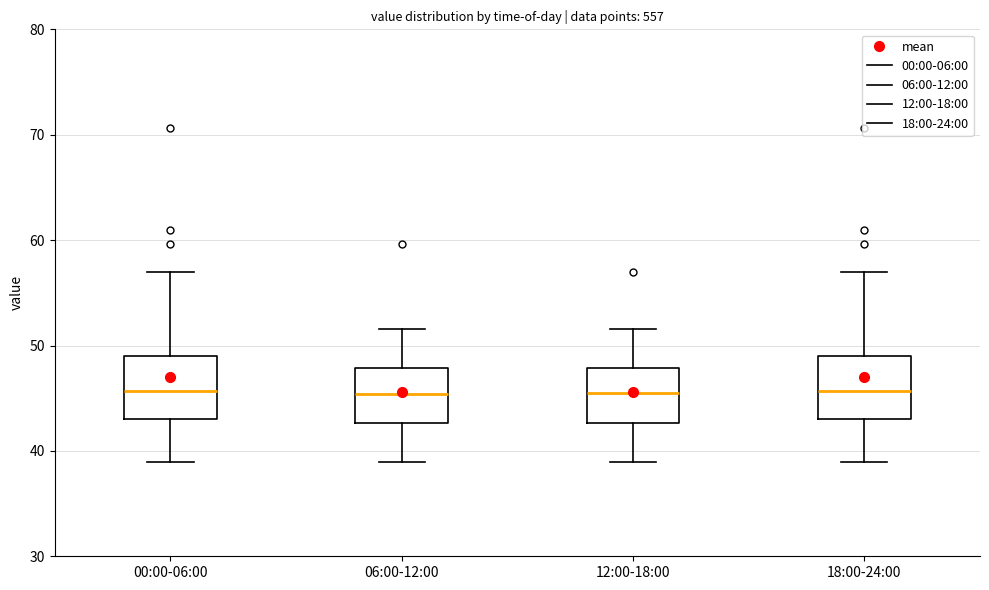

Reading left to right, read every box against the y-axis: the position of its median line, the range the box covers, and the ends of its whiskers. The values are not printed on the chart, so give them approximately, as read against the axis.

00:00-06:00: median 46, box 43 to 49, whiskers 39 to 57
06:00-12:00: median 45, box 43 to 48, whiskers 39 to 52
12:00-18:00: median 46, box 43 to 48, whiskers 39 to 52
18:00-24:00: median 46, box 43 to 49, whiskers 39 to 57